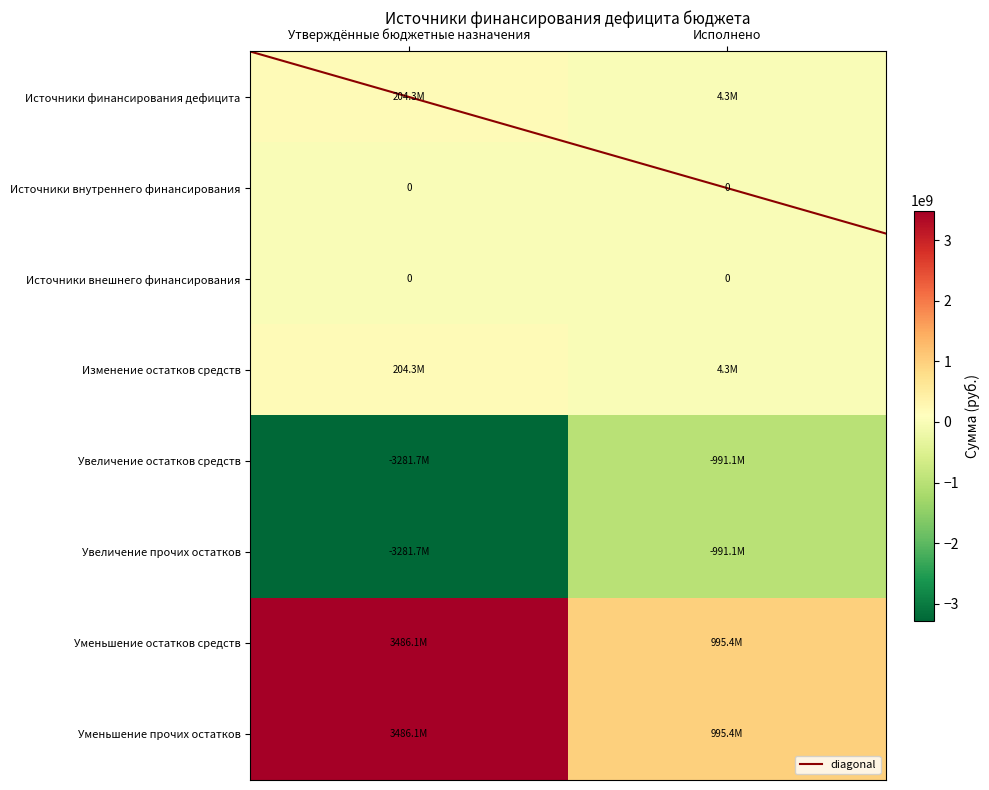

What is the smallest value displayed?

-3281726600.0